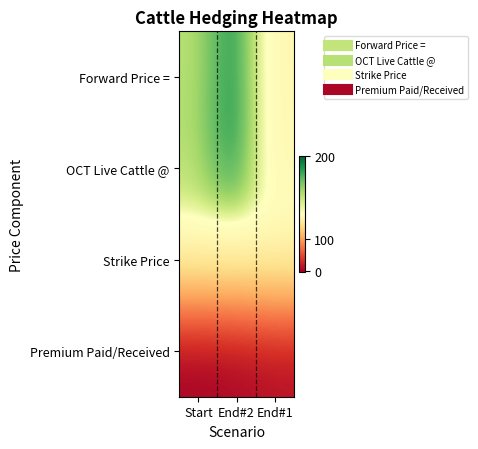

At which category does the chart reach its minimum across all series?

Start